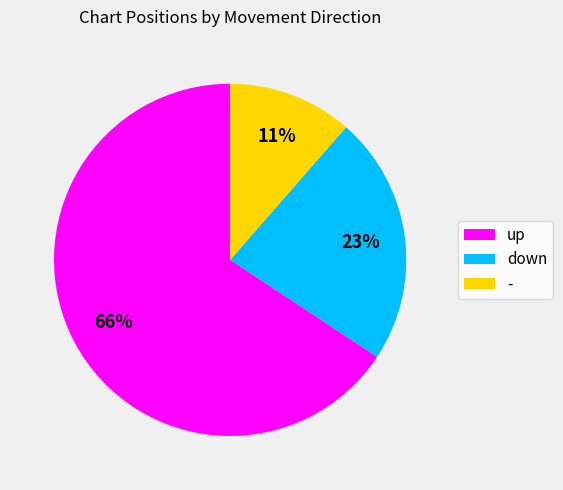

Does up represent more than half of the total?

Yes